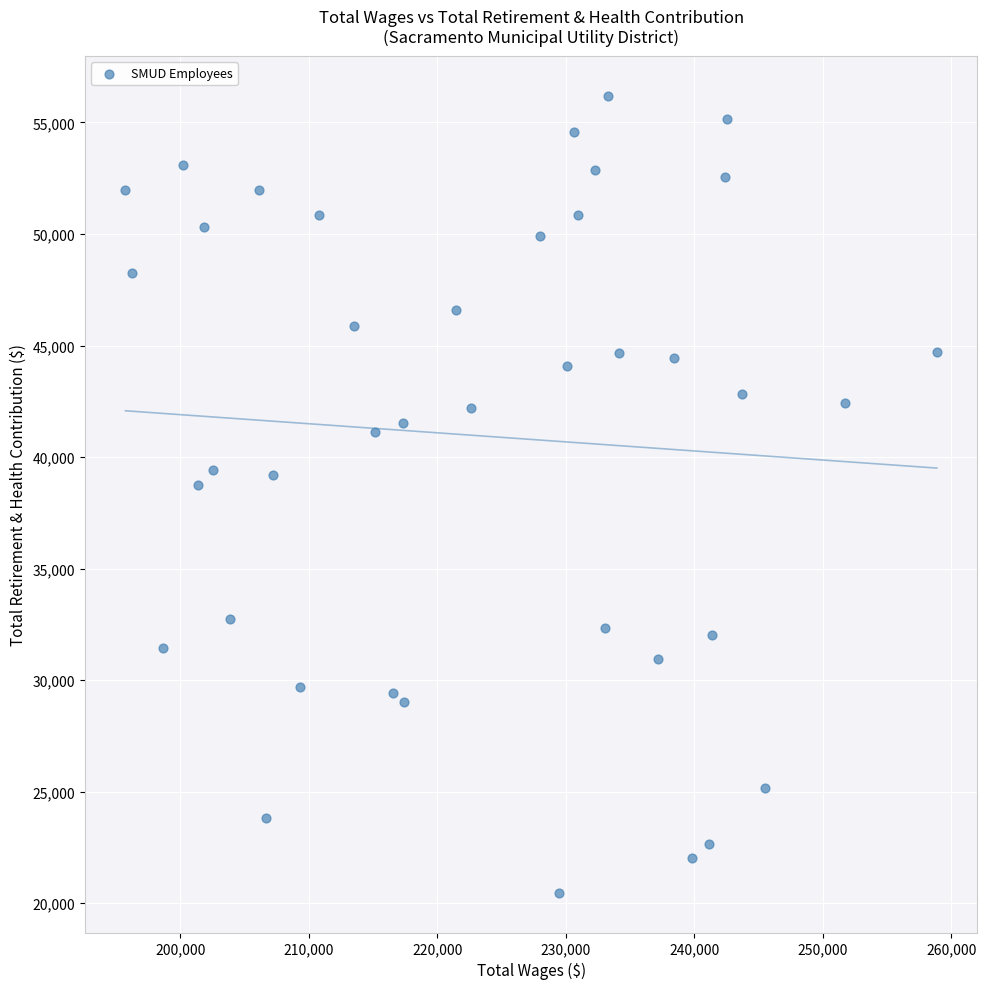

What is the range of X values (max minus min)?

63149